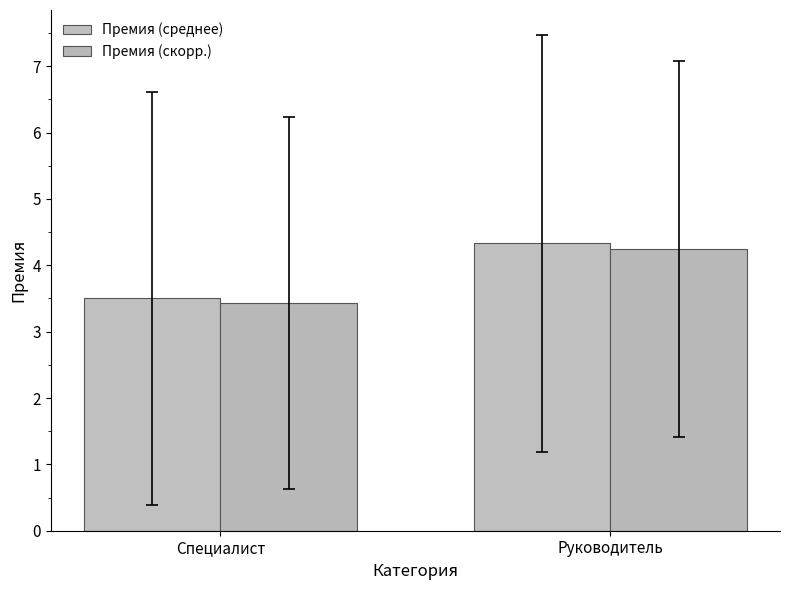

What is the value of the Премия (среднее) bar at the 2nd from the left?

4.3